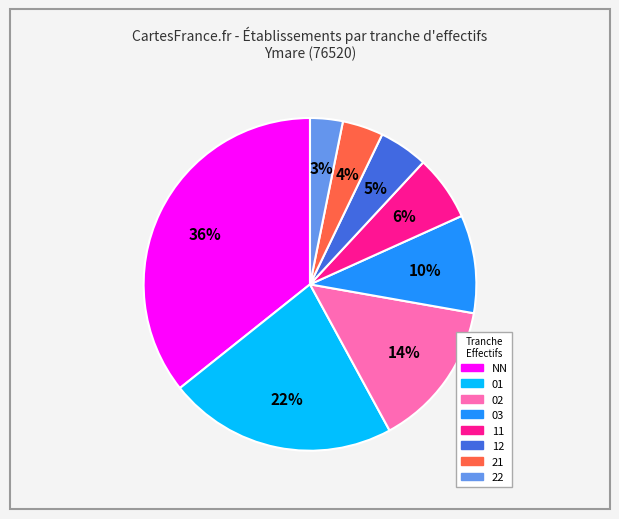

Is there any slice that represents more than half of the pie?

No